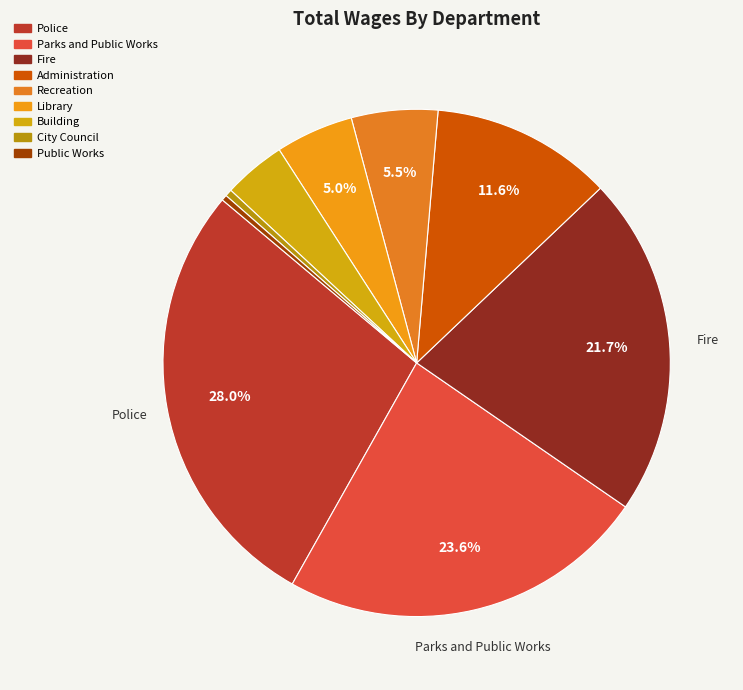

Does Public Works account for over 50% of the chart?

No